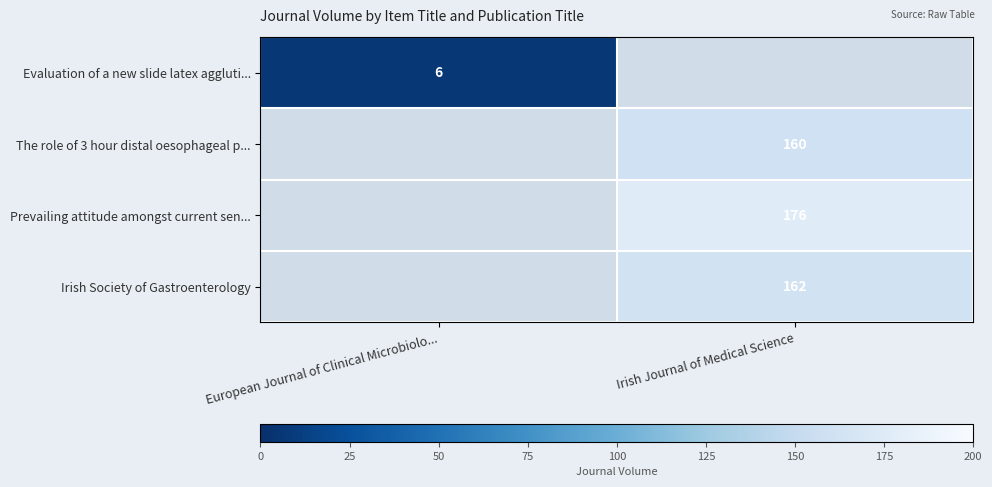

Count the number of categories in the chart.

2